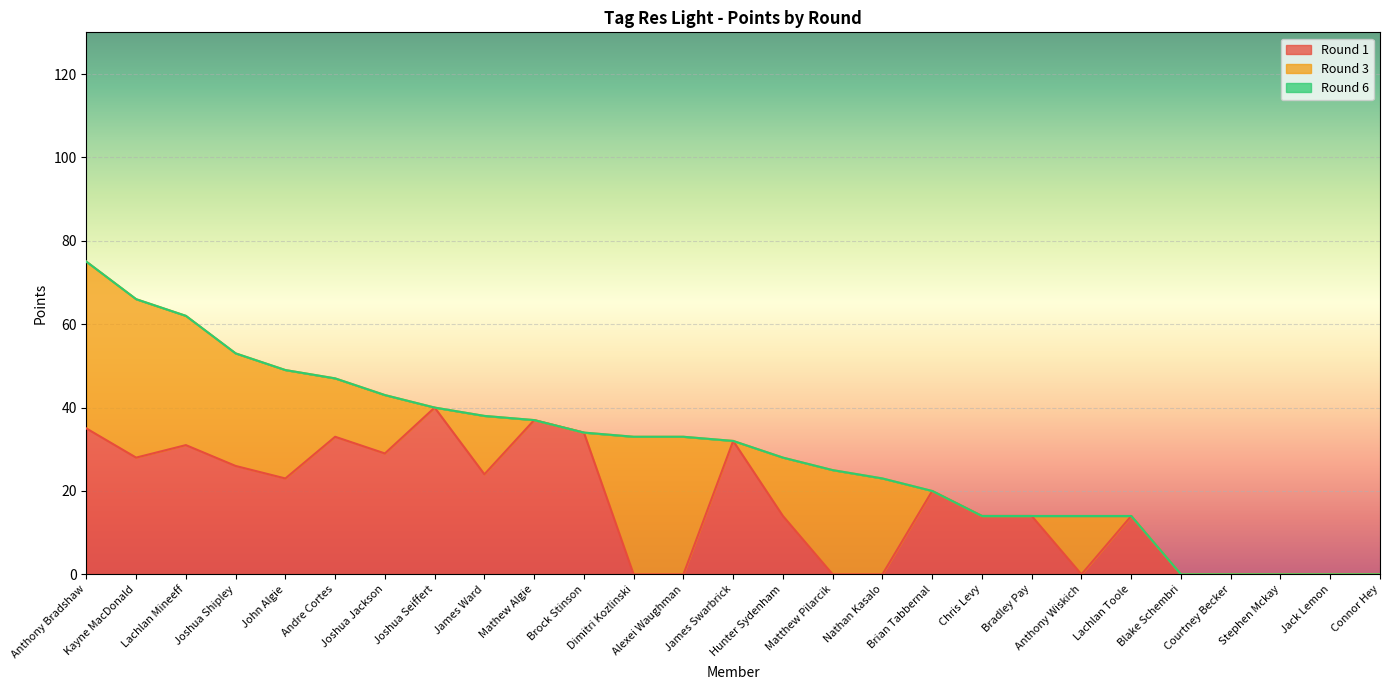

At which label does Round 1 reach its peak?

Joshua Seiffert